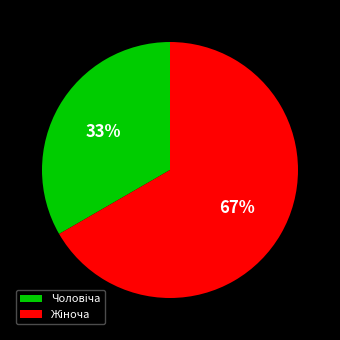

To the nearest percent, what is the average slice percentage?

50%